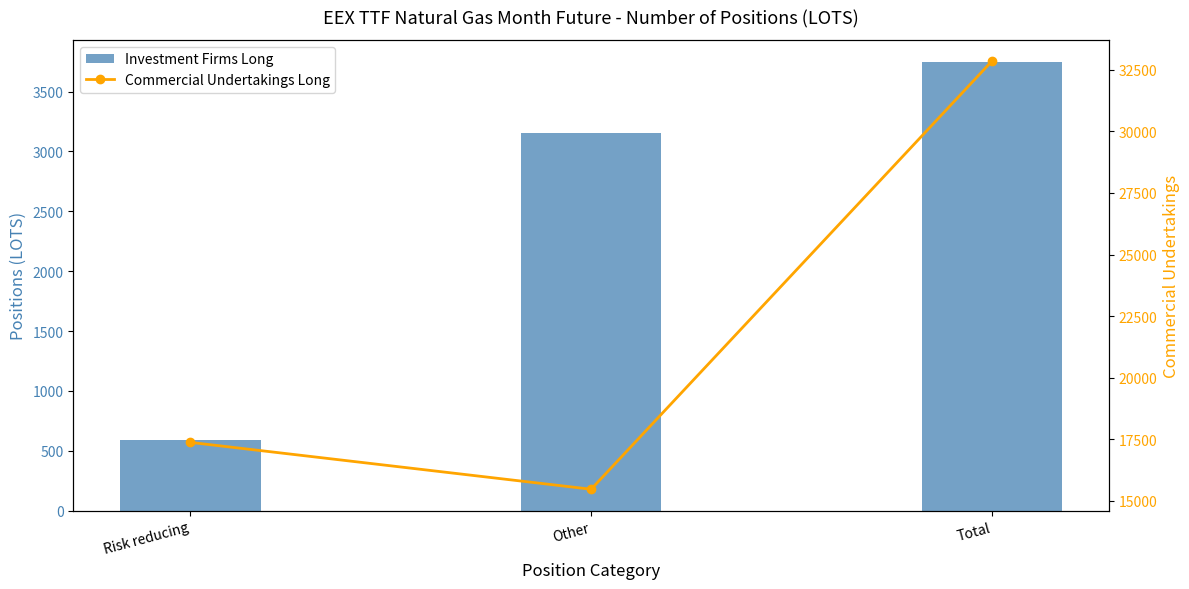

At which label does Investment Firms Long reach its peak?

Total